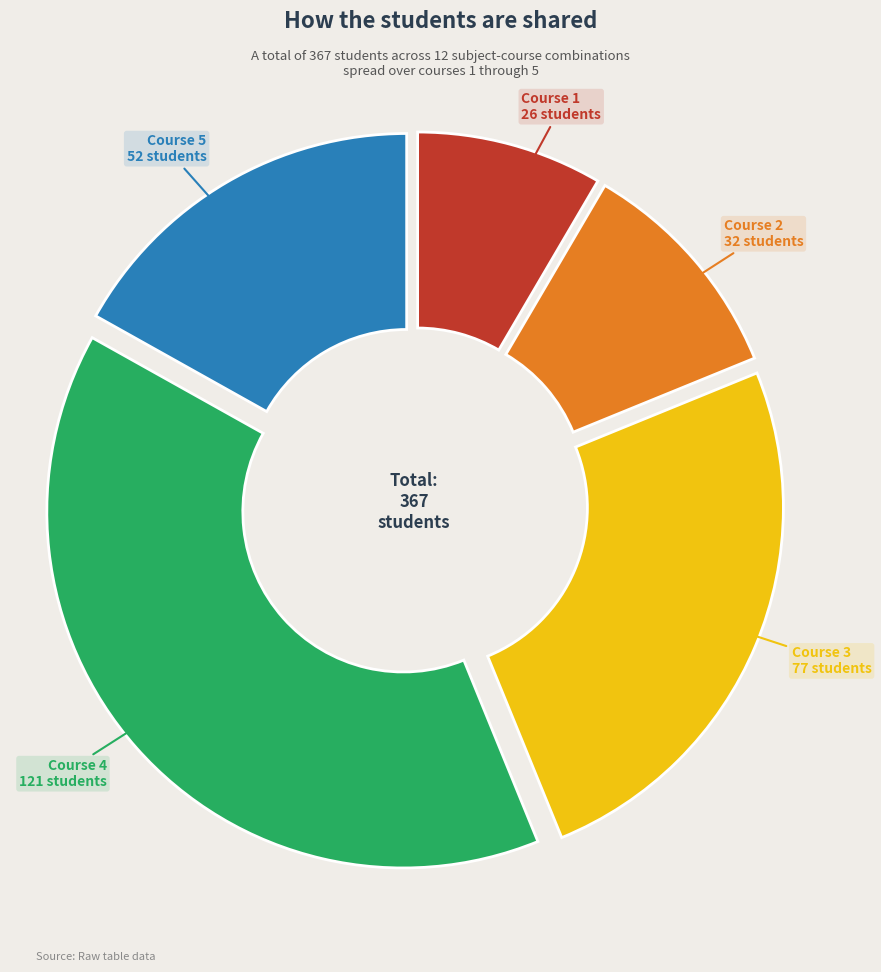

Does any single category account for the majority?

No